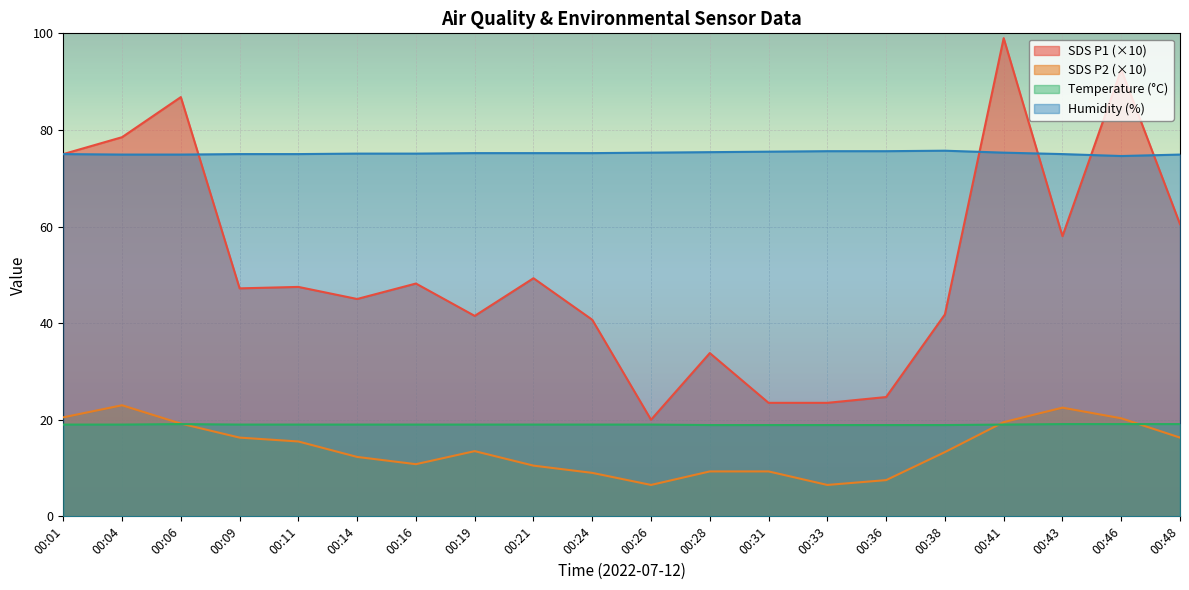

True or false: Humidity and SDS_P2 cross at least once.

False